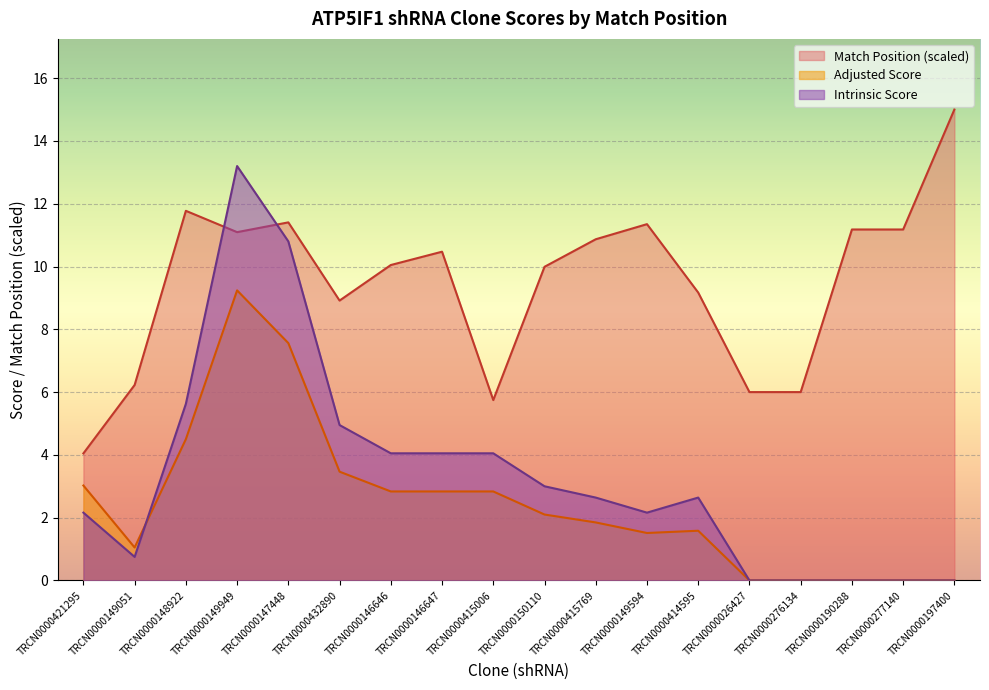

Is it true that Adjusted Score equals 5.2 at TRCN0000026427?

False